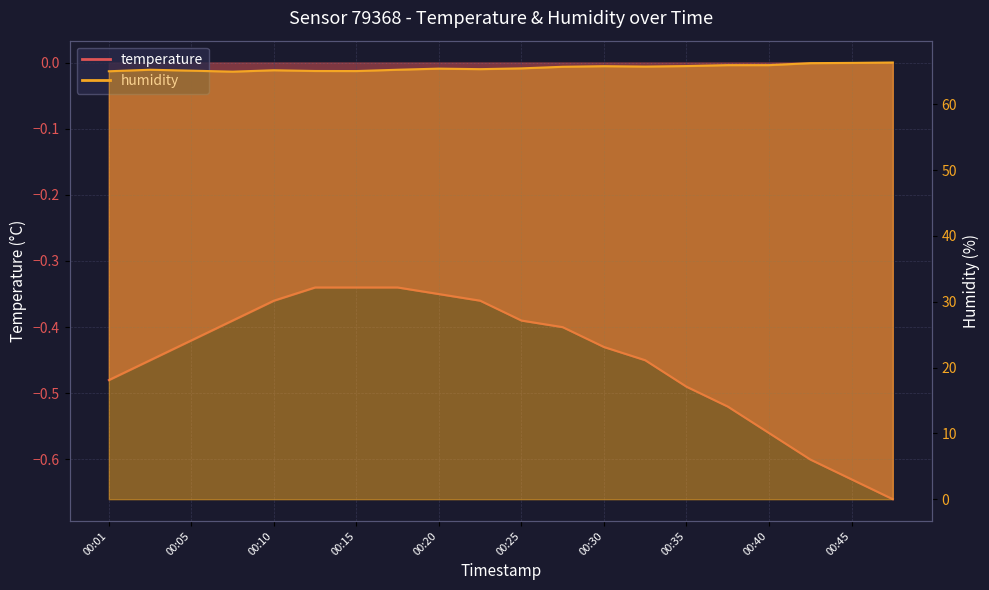

Rank the series by their maximum value, from lowest to highest.

temperature, humidity